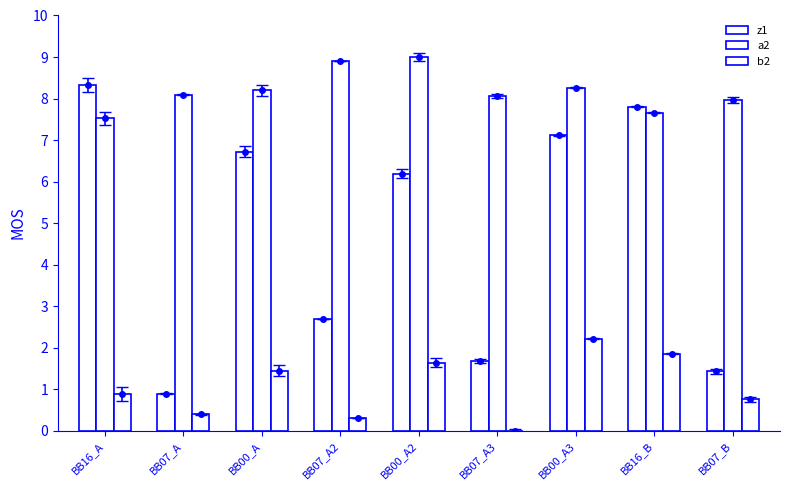

Which series has the largest range (max minus min)?

z1